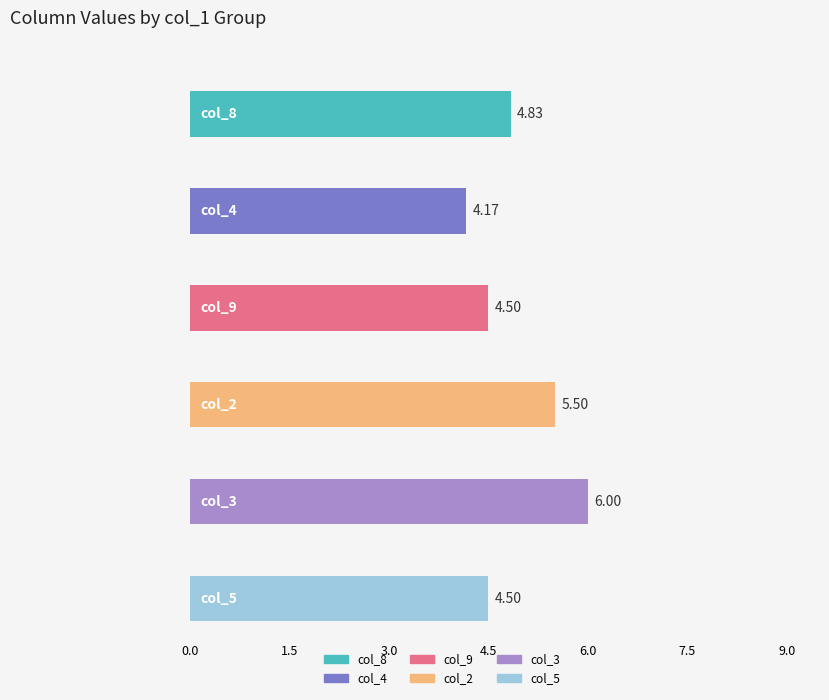

What are all the series names shown in the legend?

col_8, col_4, col_9, col_2, col_3, col_5